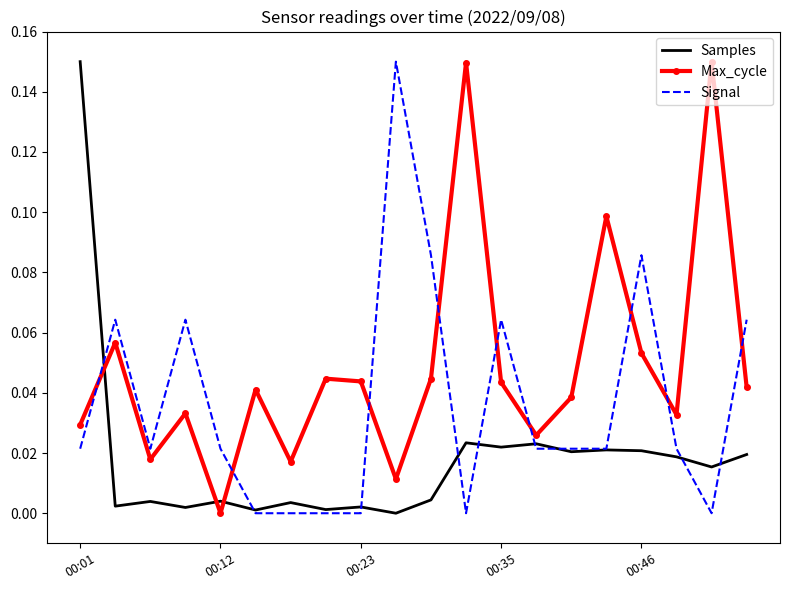

Which series ends up on top after the final intersection of Max_cycle and Signal?

Signal